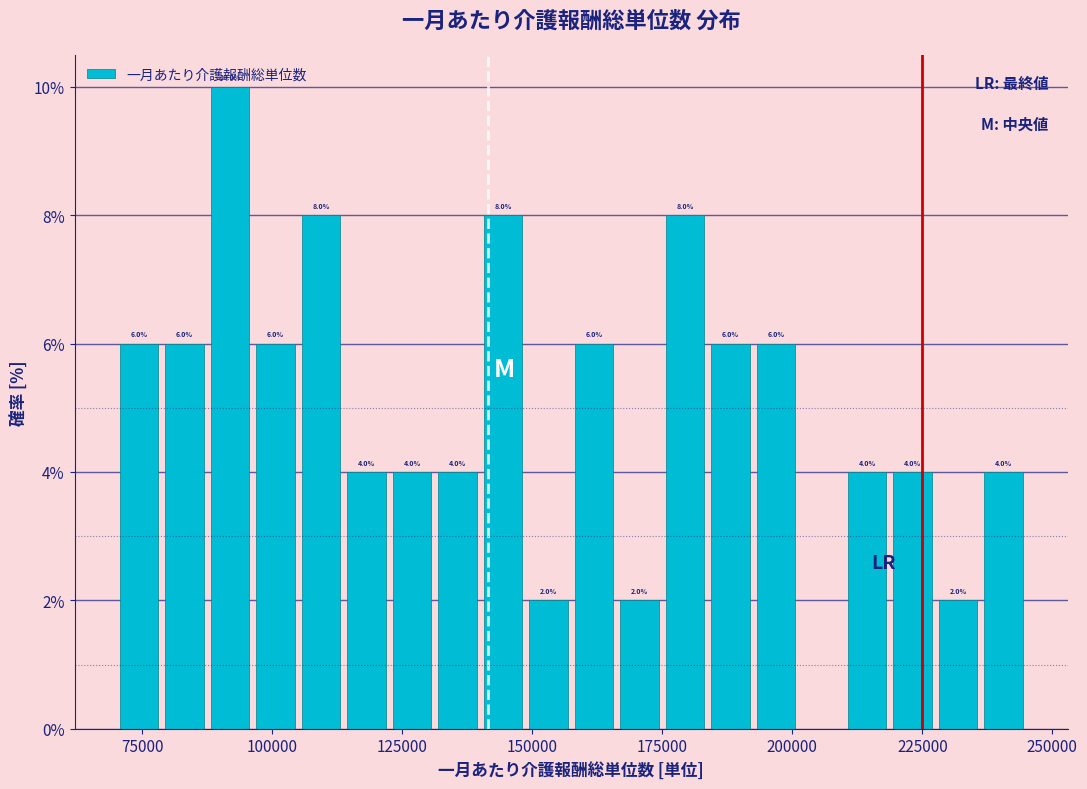

Around what value on the x-axis is the tallest bar? Give the approximate position of its centre, as read against the axis.

90000